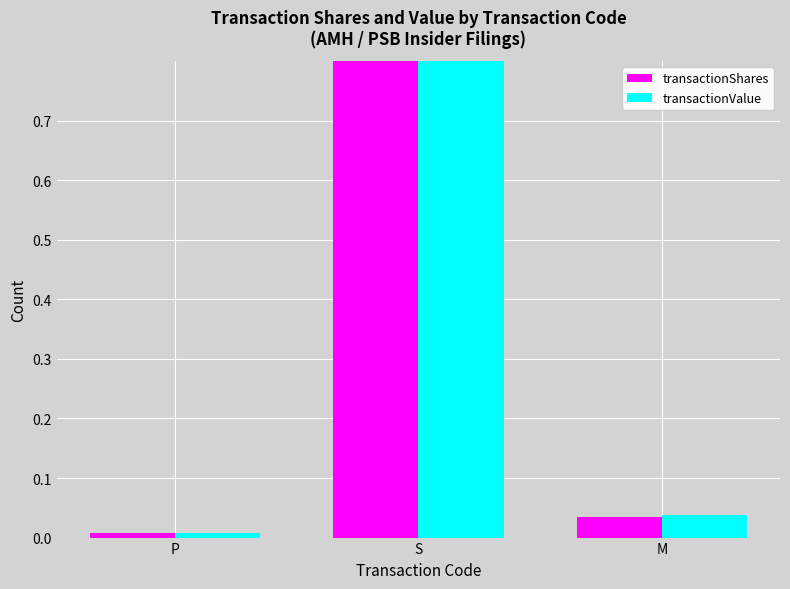

At which label is transactionValue closest to 0?

P